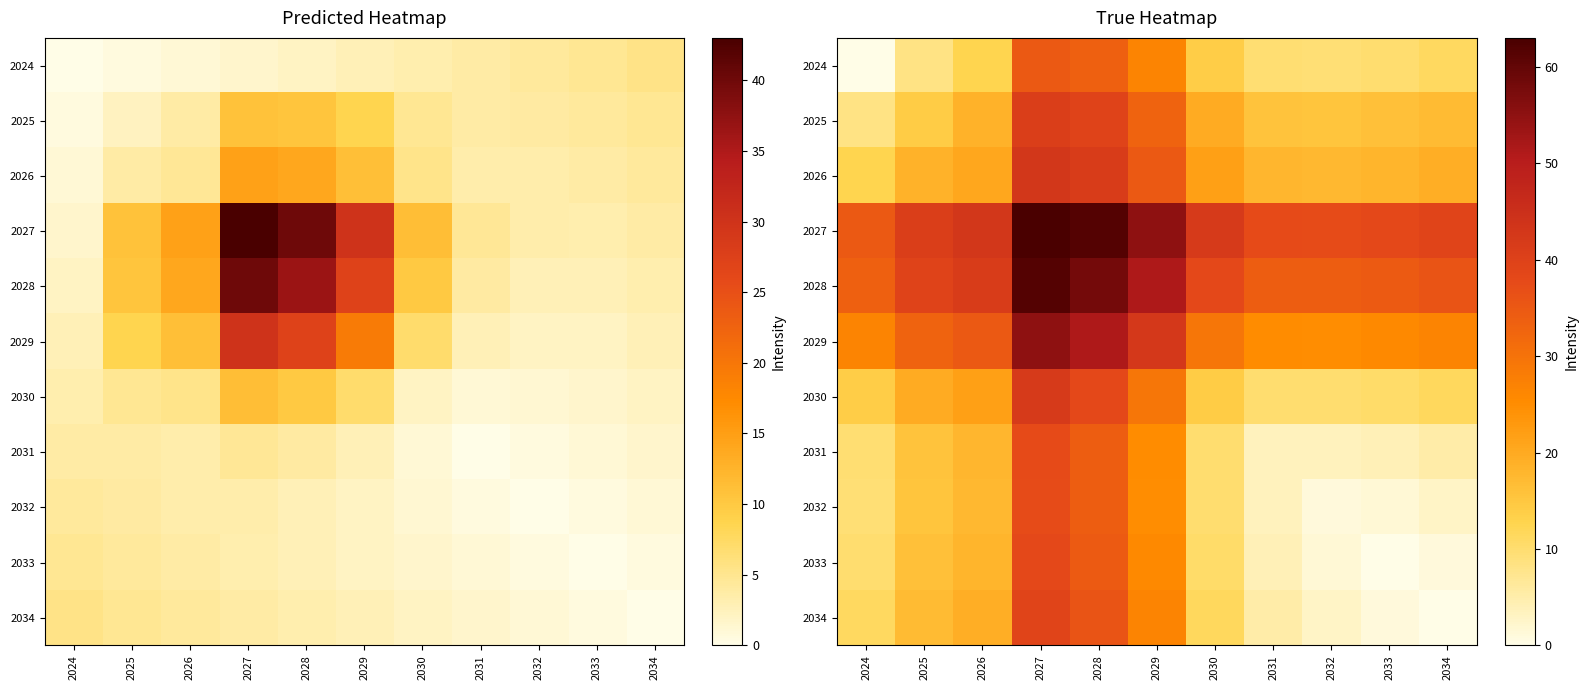

How many values in the 2027 series exceed 40?

6